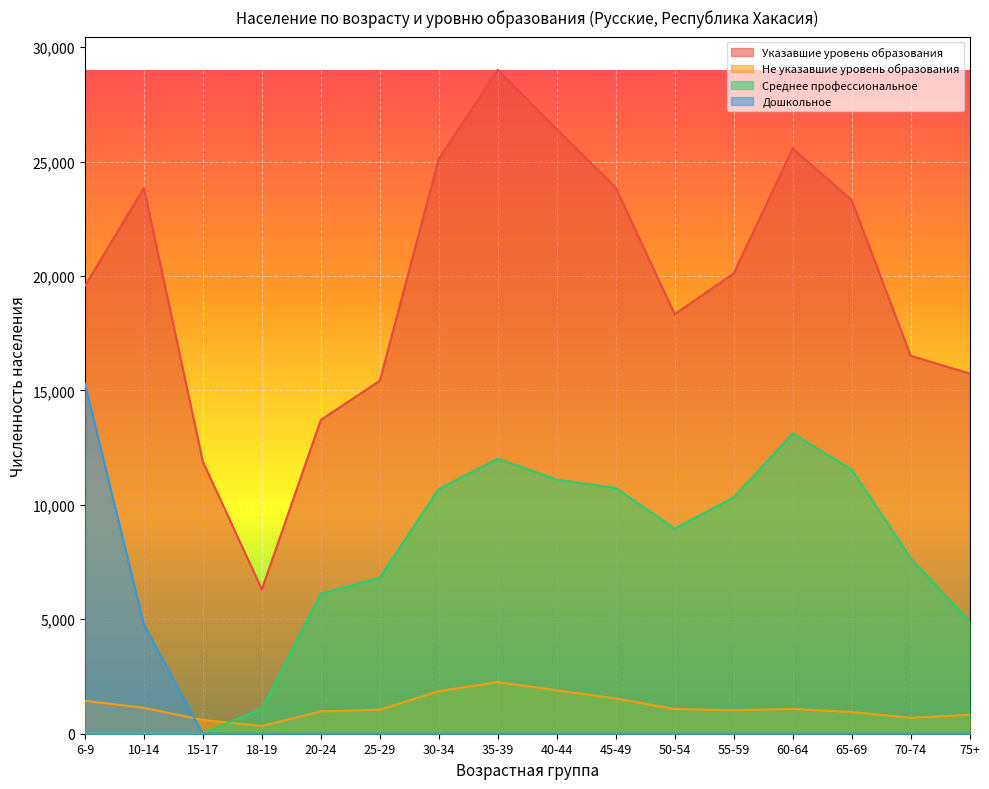

What is the sum of all Не указавшие уровень образования values?

18743